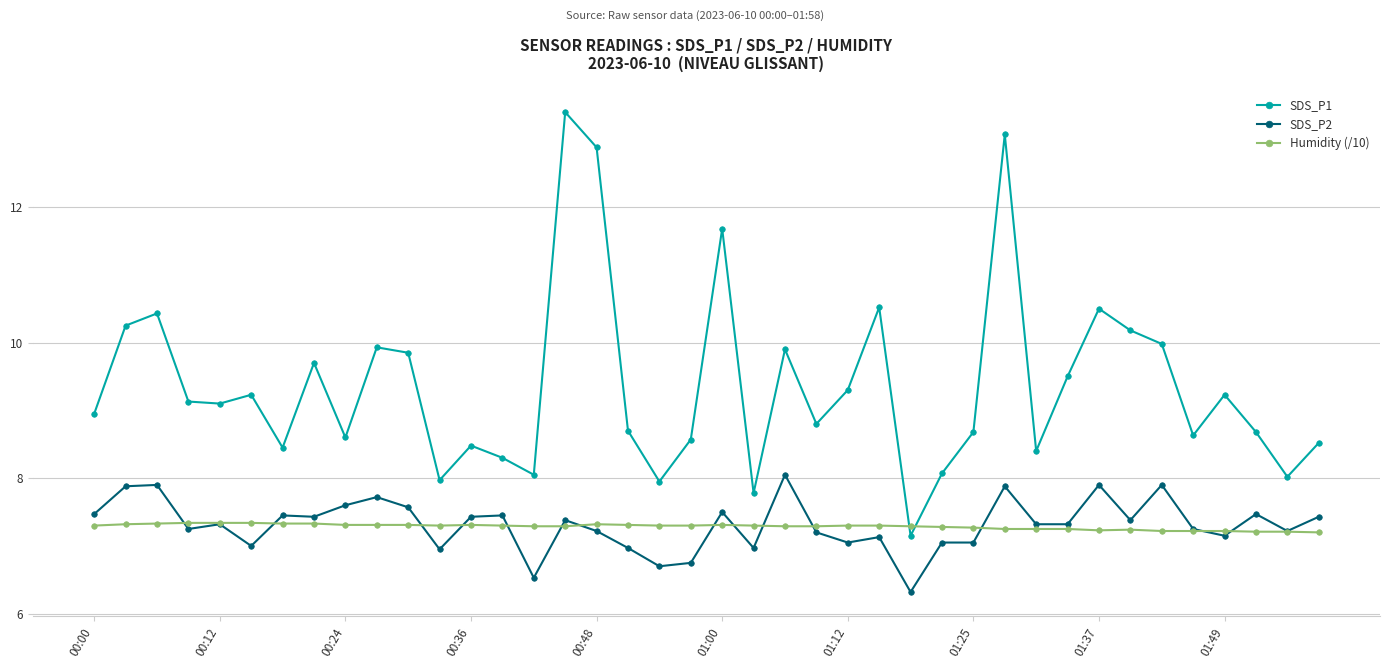

At how many categories does at least one series exceed 9?

20